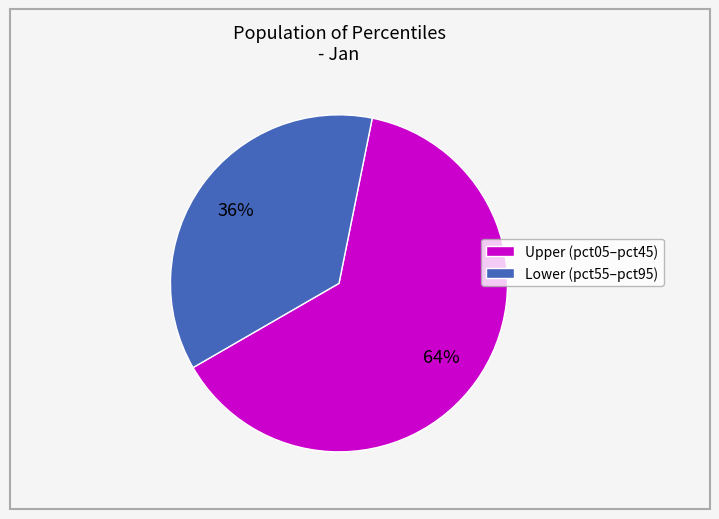

To the nearest percent, what is the average slice percentage?

50%